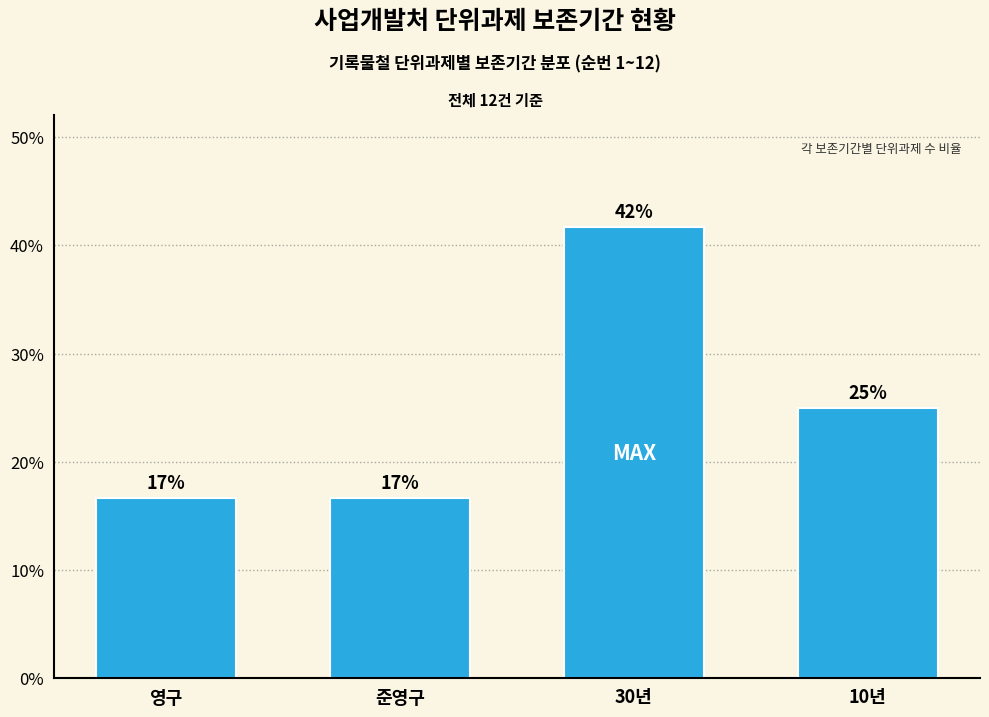

Which category has the lowest value across all series?

영구